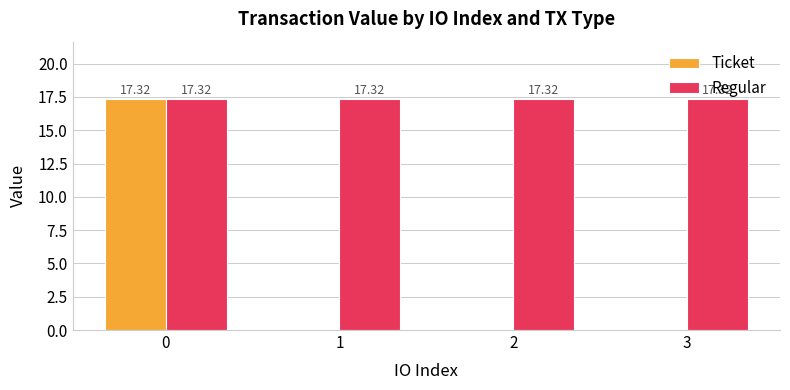

Which series has the largest total across all categories?

Regular